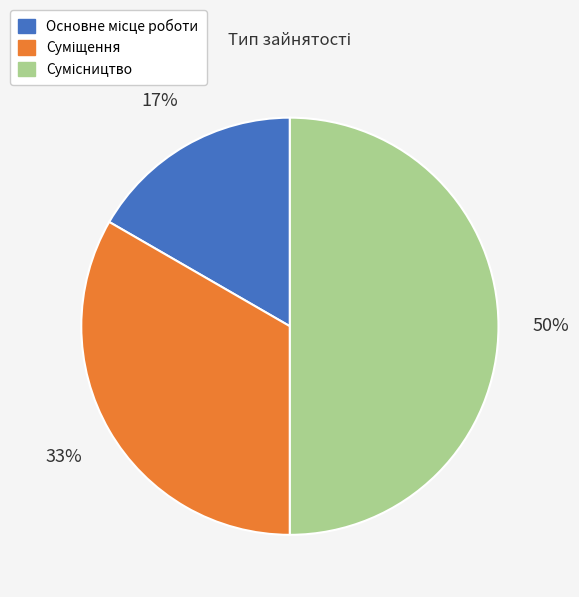

To the nearest percent, what is the average slice percentage?

33%